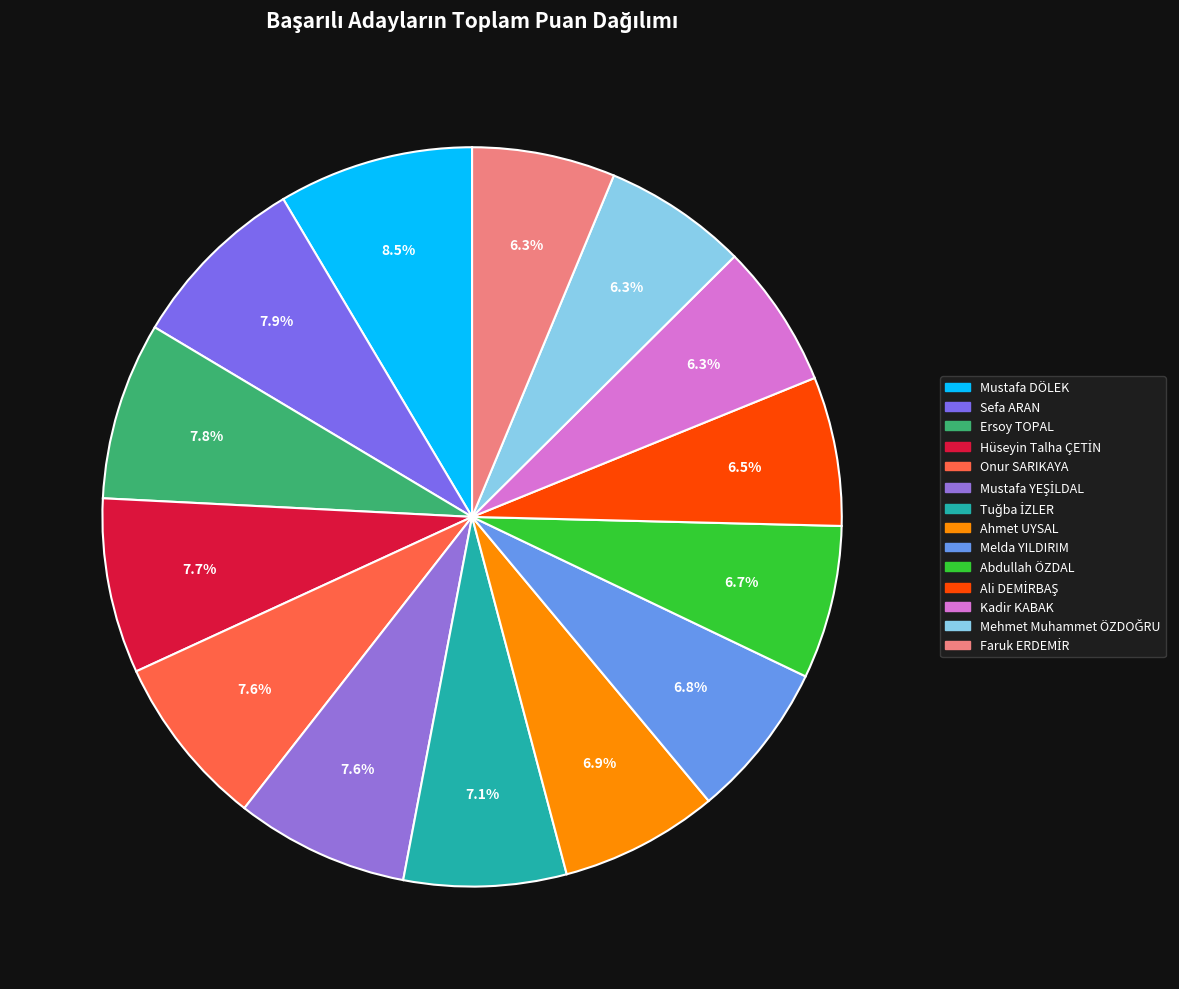

Does any single category account for the majority?

No